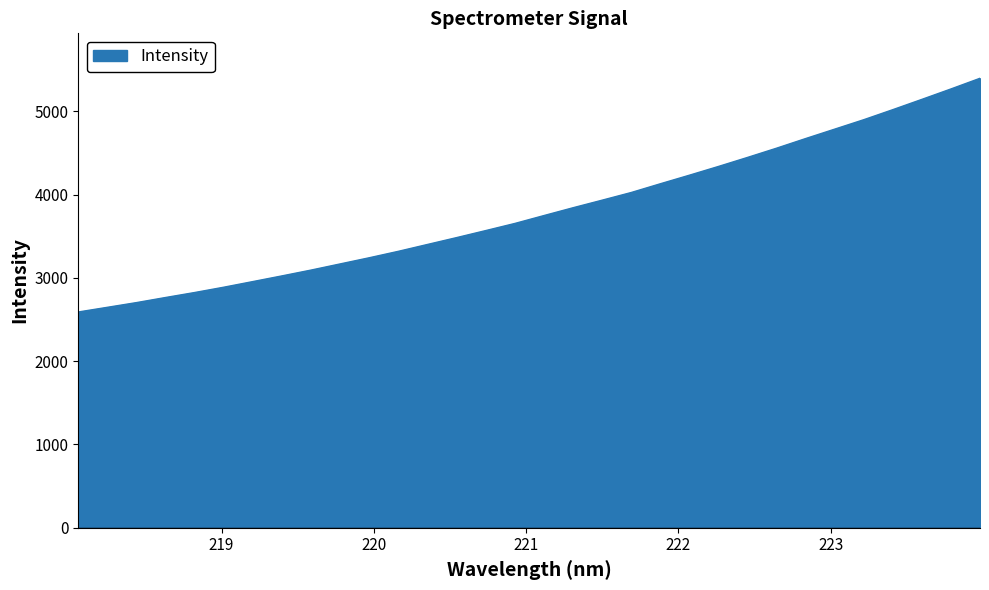

What is the difference between the second highest and second lowest values?

2622.5